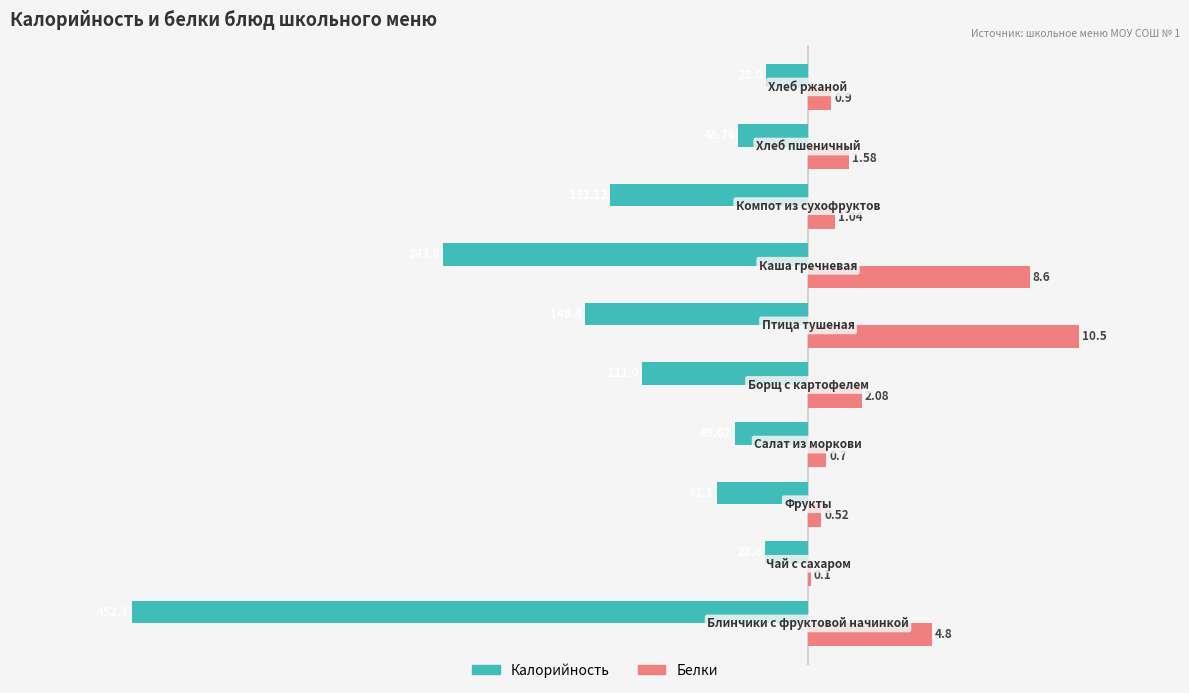

What are all the series names shown in the legend?

Калорийность, Белки